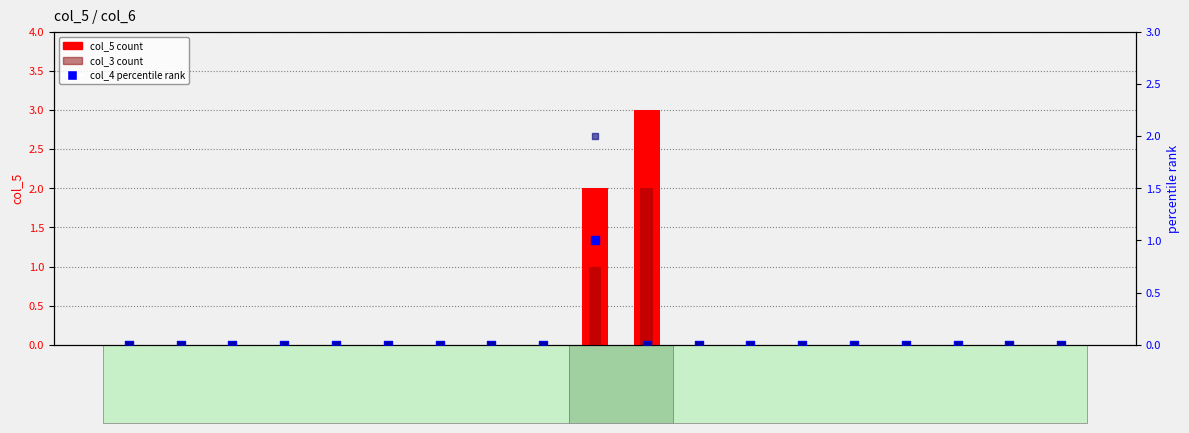

At which category is the sum across all series the highest?

col_0=10